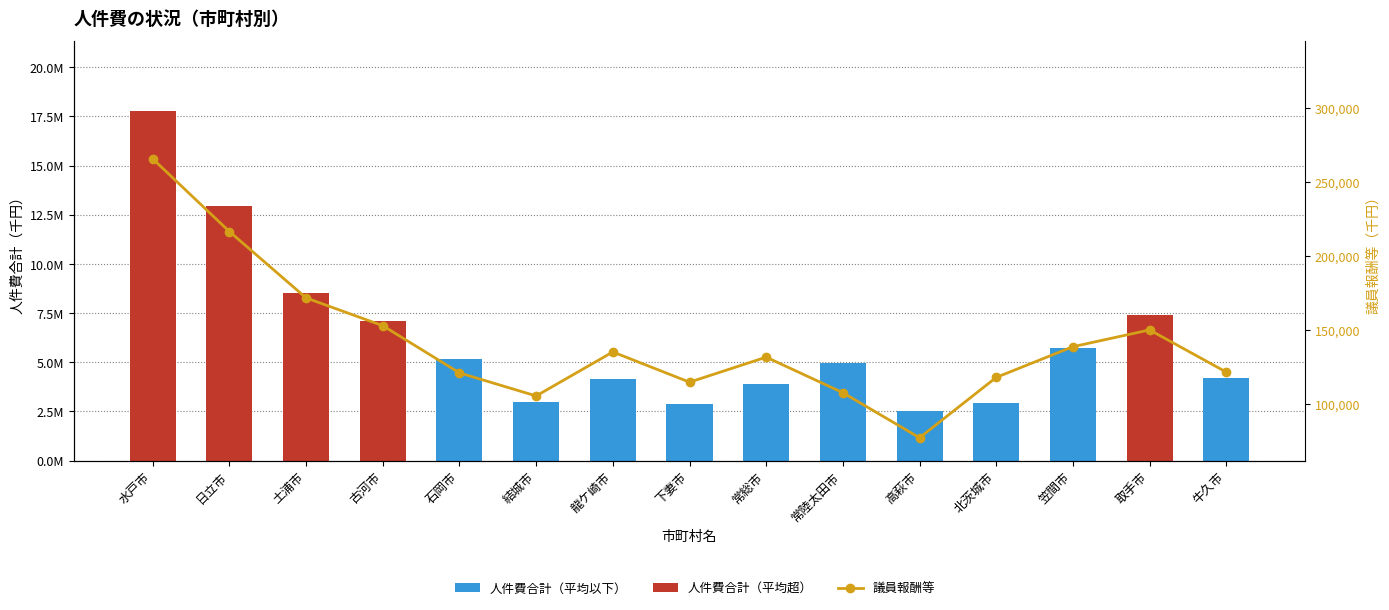

What is the average value of the 人件費合計 series?

6204154